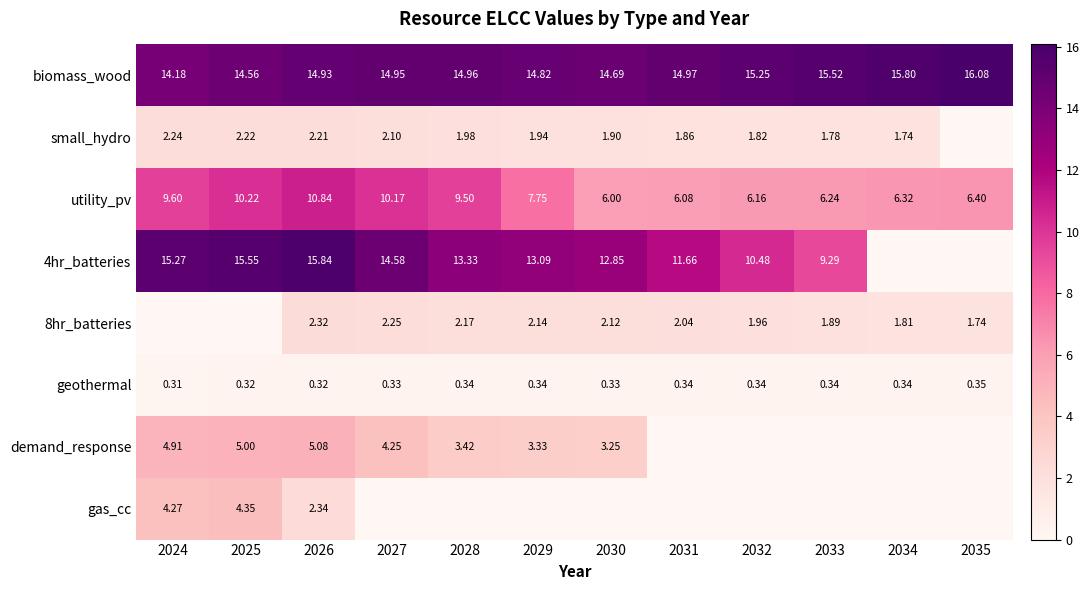

Is it true that 4hr_batteries equals 0.0 at 2034?

True